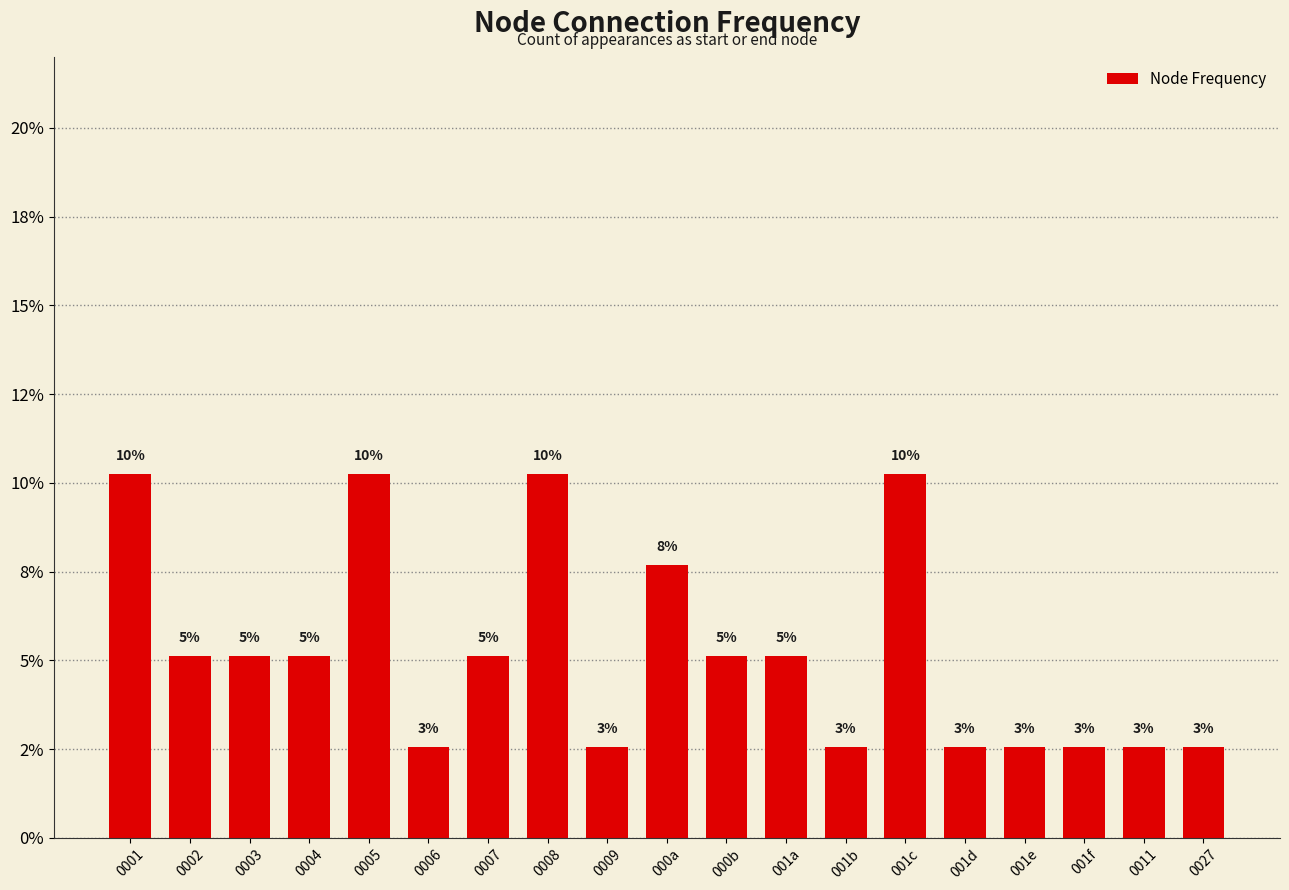

True or false: the data shows 5.1 at 0002.

True